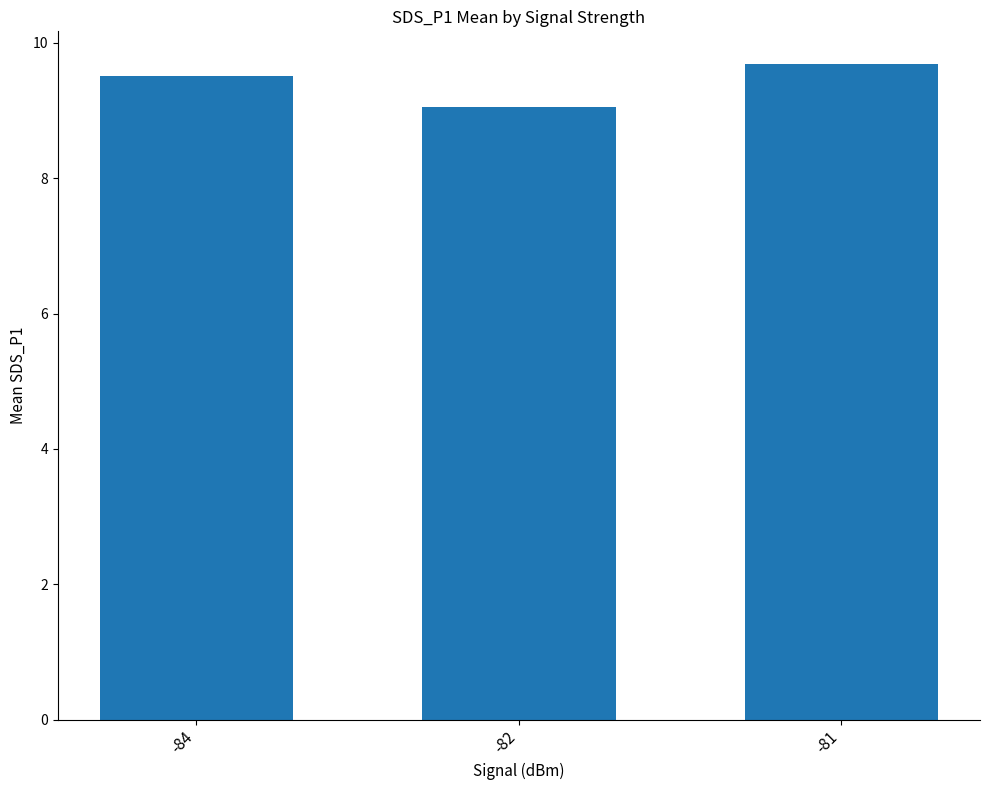

How many categories are shown in the chart?

3